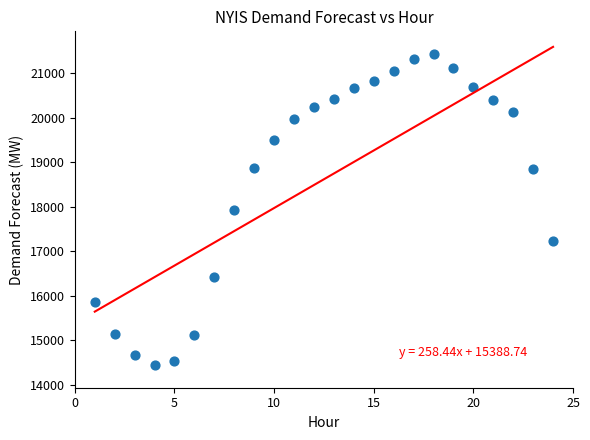

What is the range of Y values (max minus min)?

7001